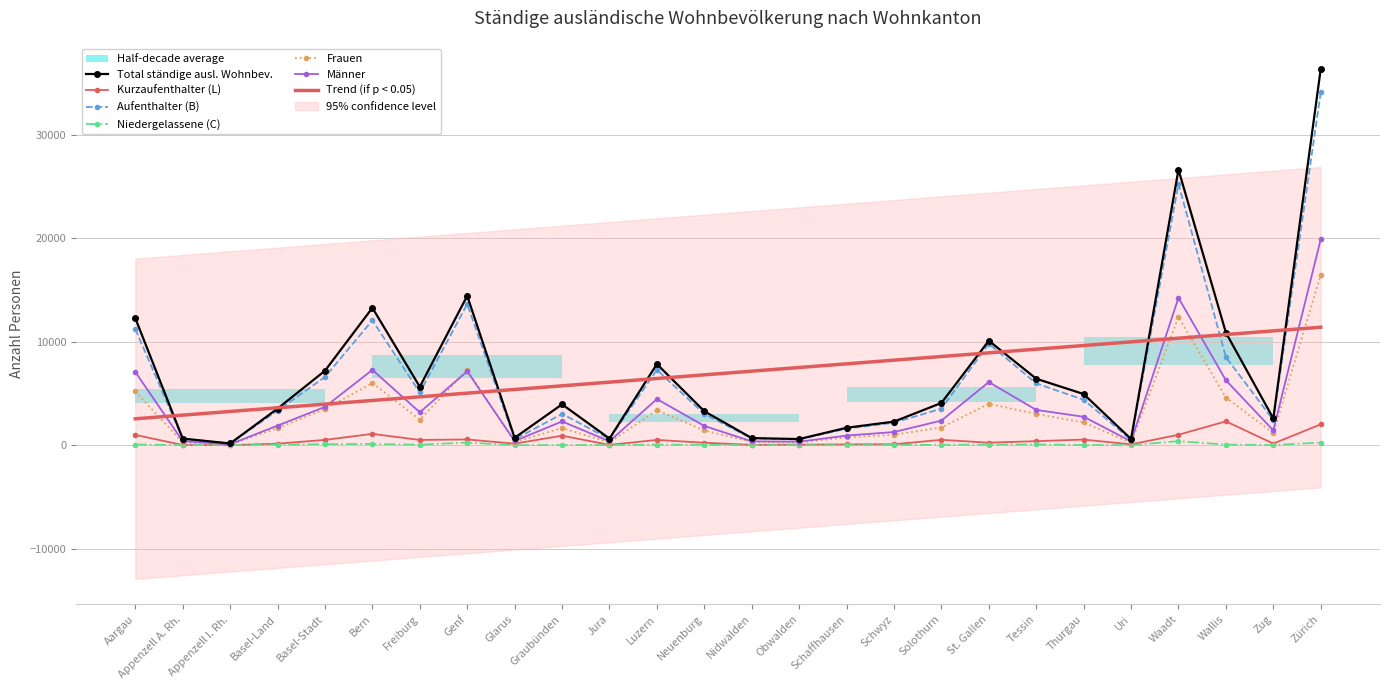

True or false: Männer and Niedergelassene (C) intersect in this chart.

False